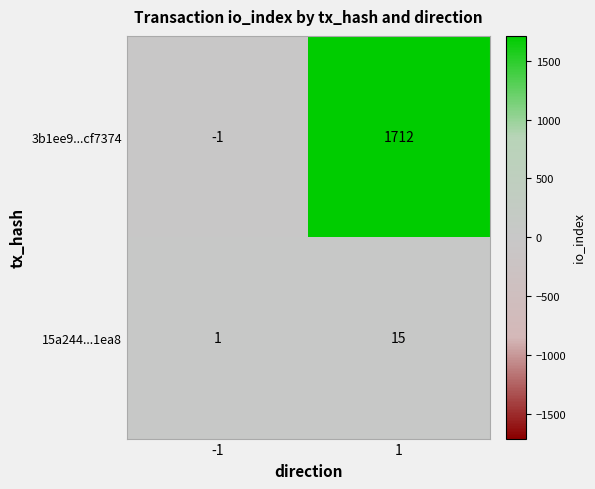

What is the total value across all series at 1?

1727